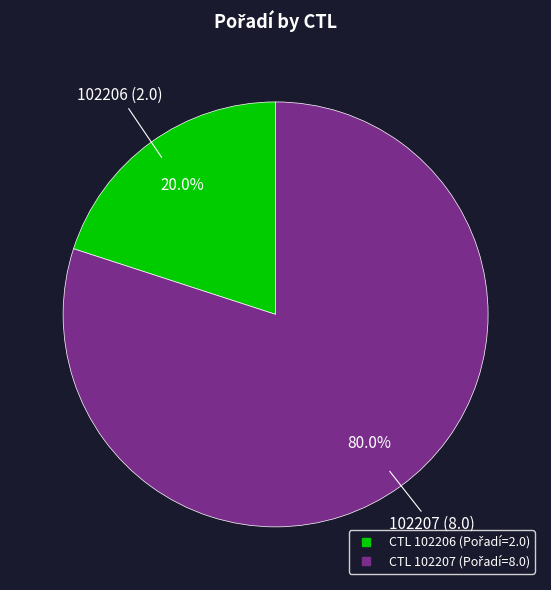

Is there any slice that represents more than half of the pie?

Yes